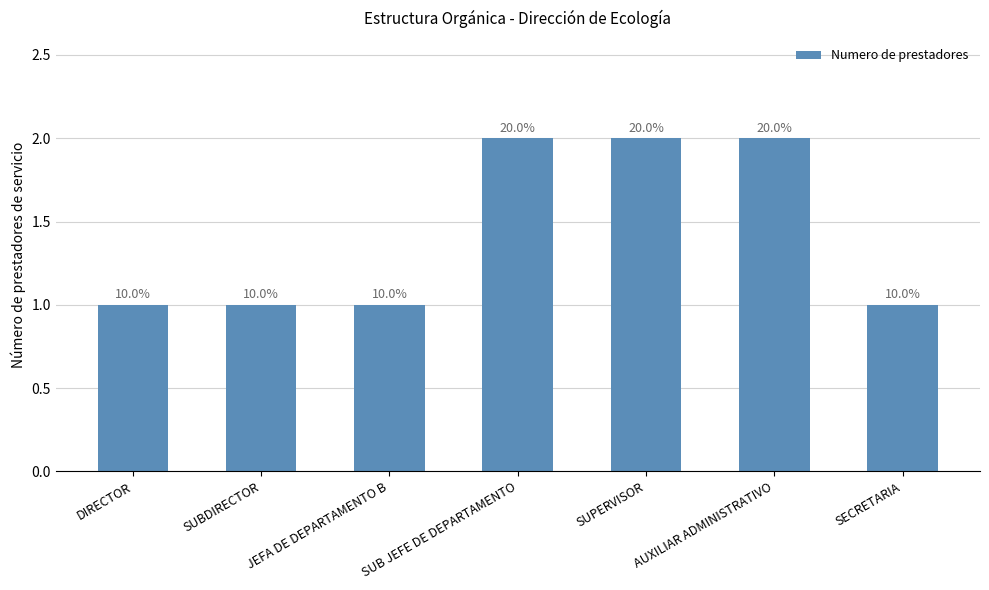

The value at JEFA DE DEPARTAMENTO B is 1. True or false?

False